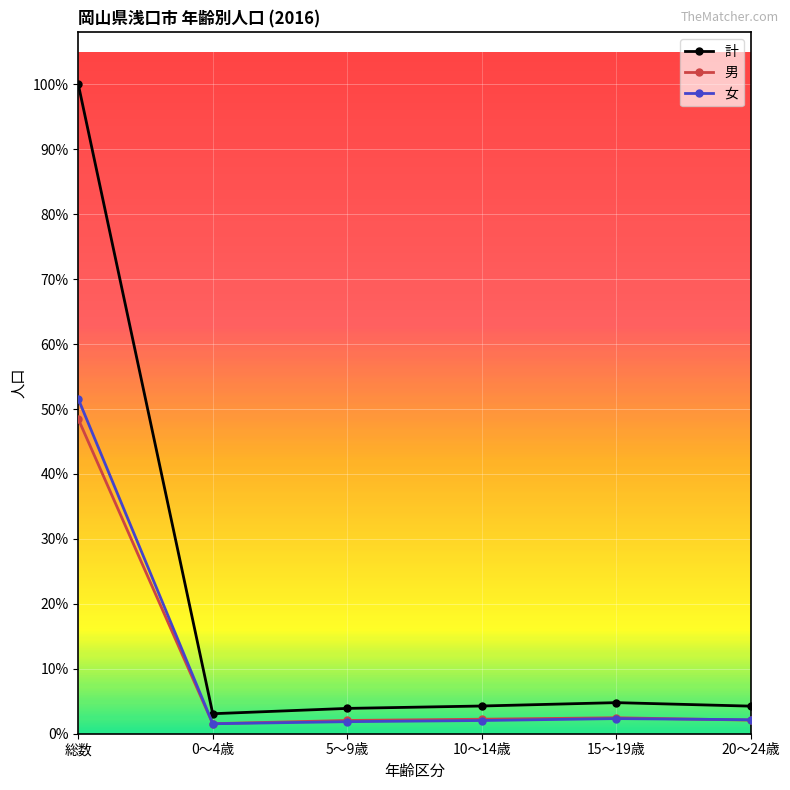

What are all the series names shown in the legend?

計, 男, 女